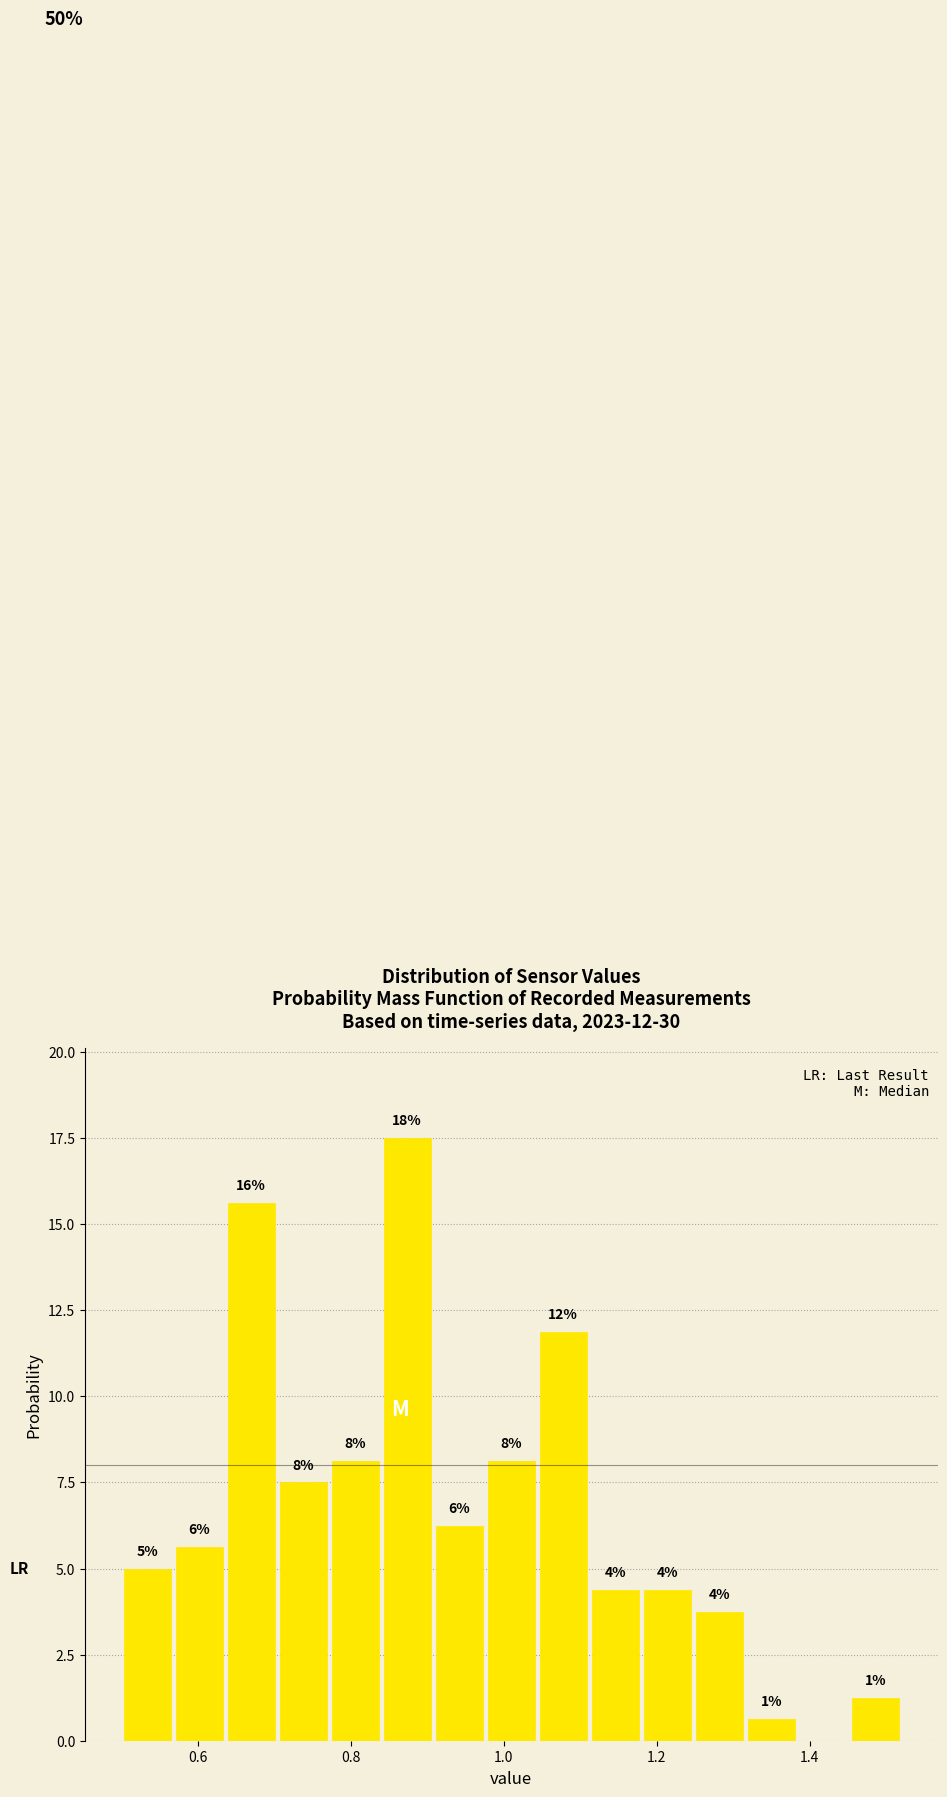

Read against the x-axis, roughly where is the centre of the tallest bar?

0.88